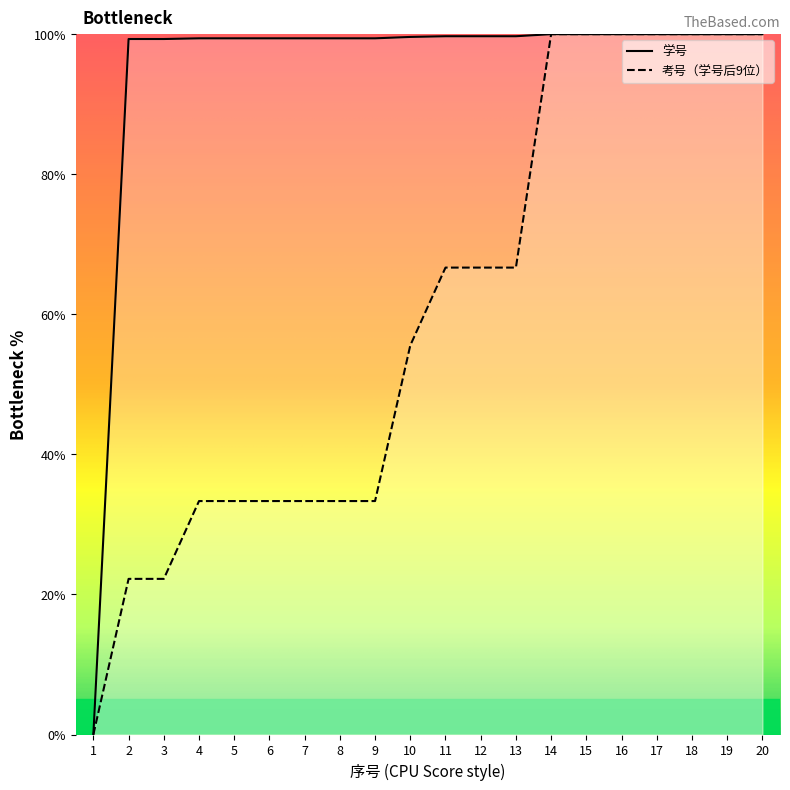

Does the chart have visible grid lines?

No